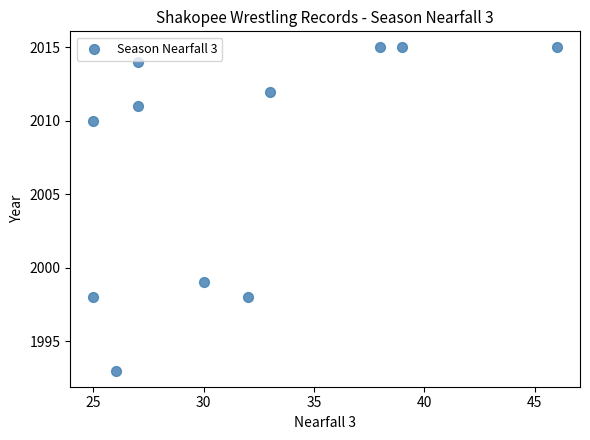

What Y value in the scatter plot is closest to 2004?

1999